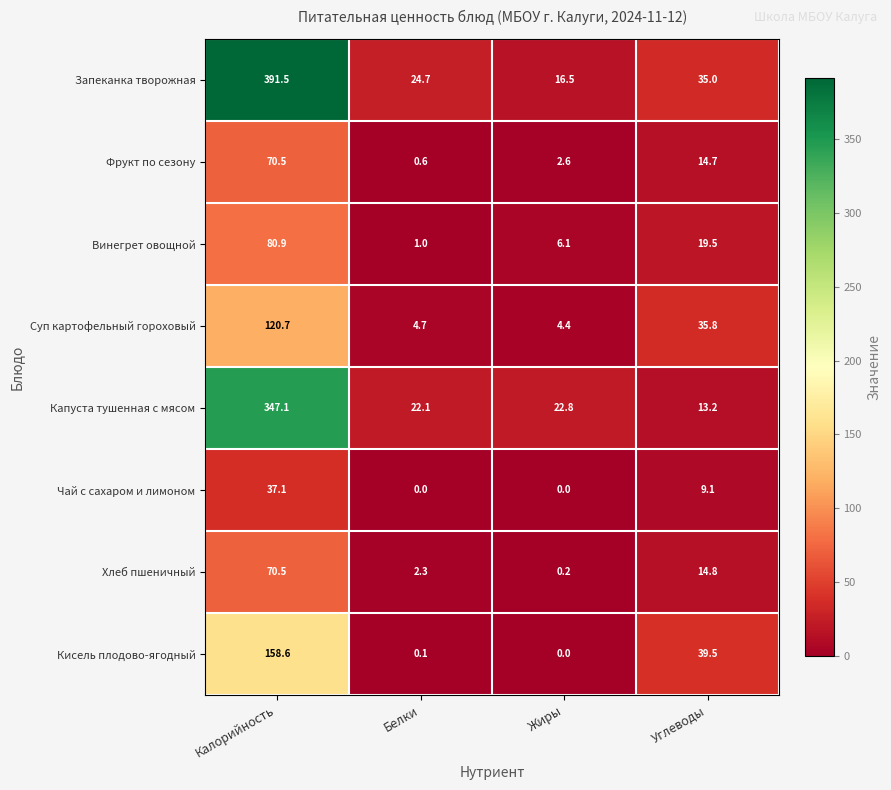

At which label does Запеканка творожная reach its peak?

Калорийность